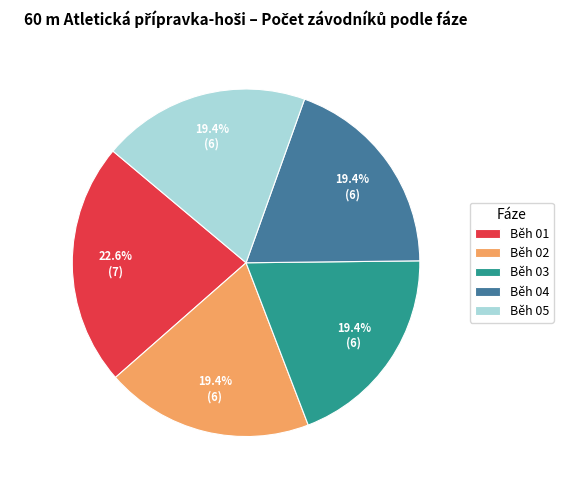

What is the largest slice in the pie chart?

Běh 01